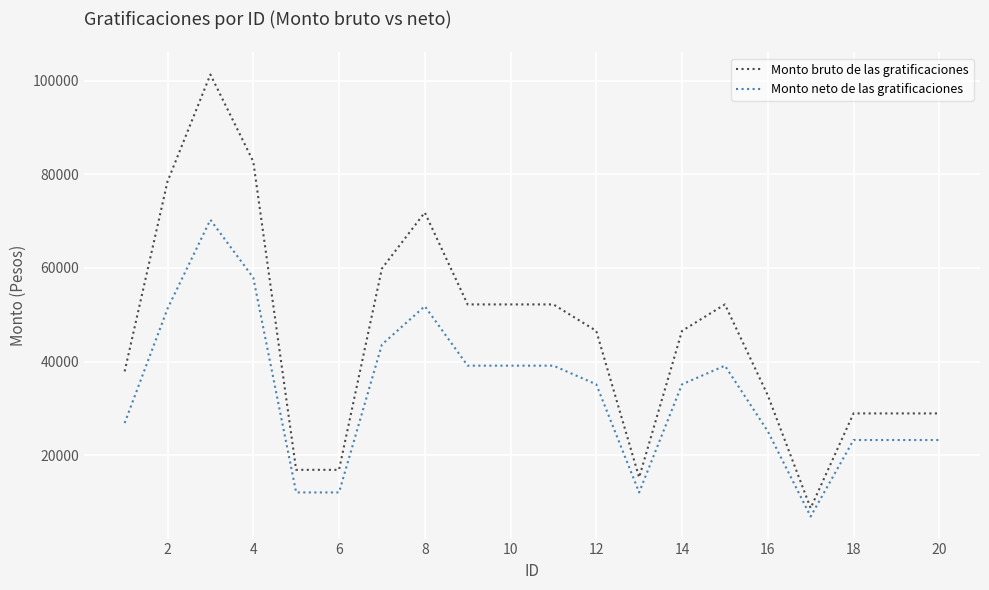

Which series has the widest spread of values?

Monto bruto de las gratificaciones